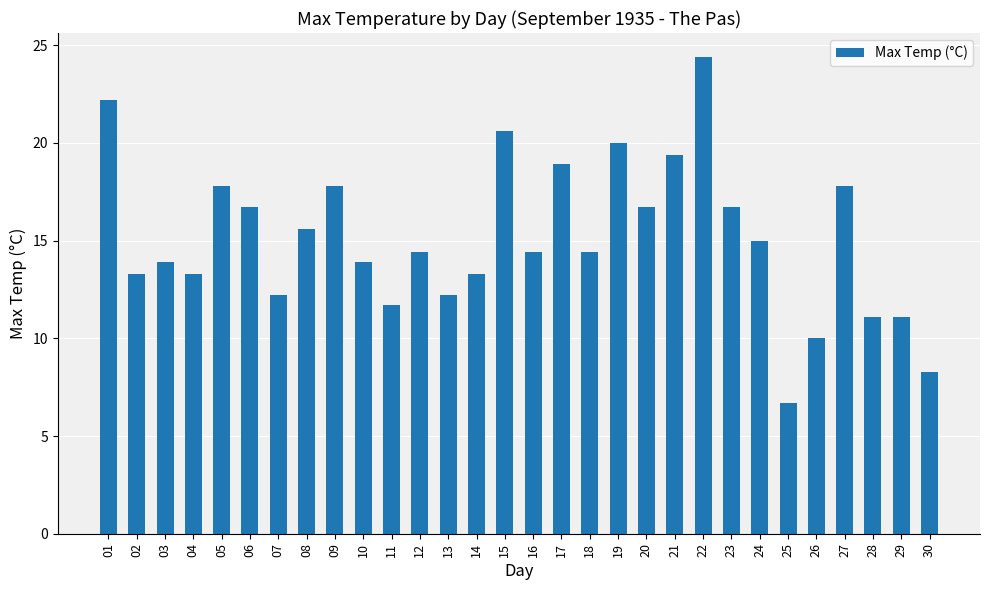

At which category does the chart reach its minimum across all series?

25